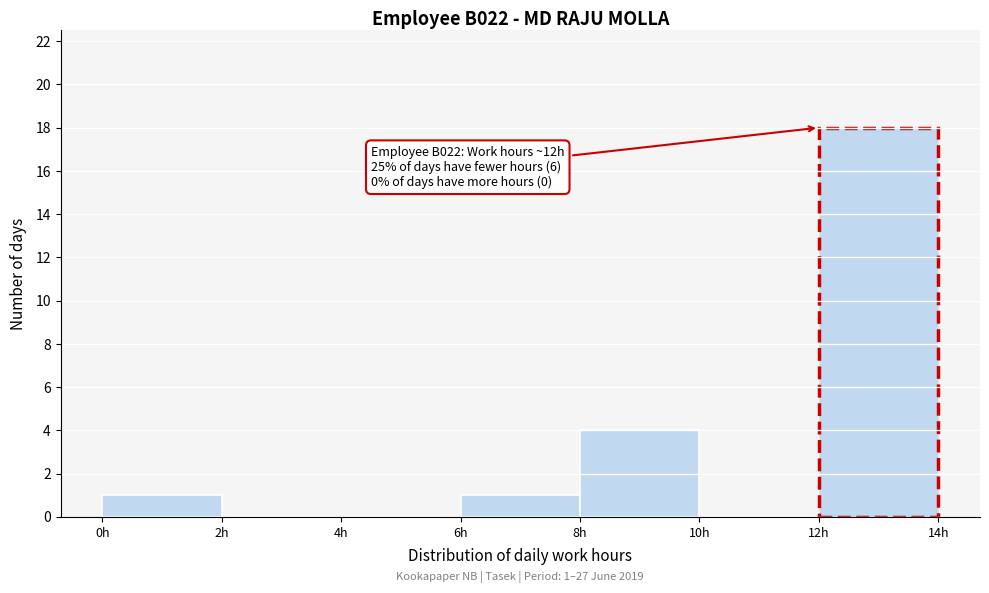

Over which range of the x-axis is the bar tallest?

12 to 14